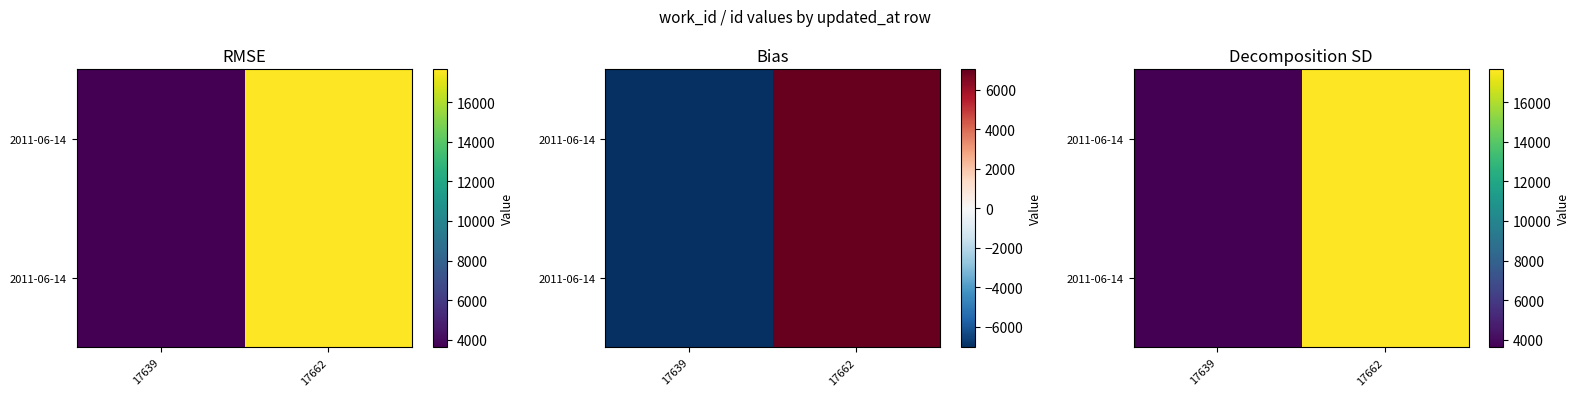

How many series are shown in this chart?

2